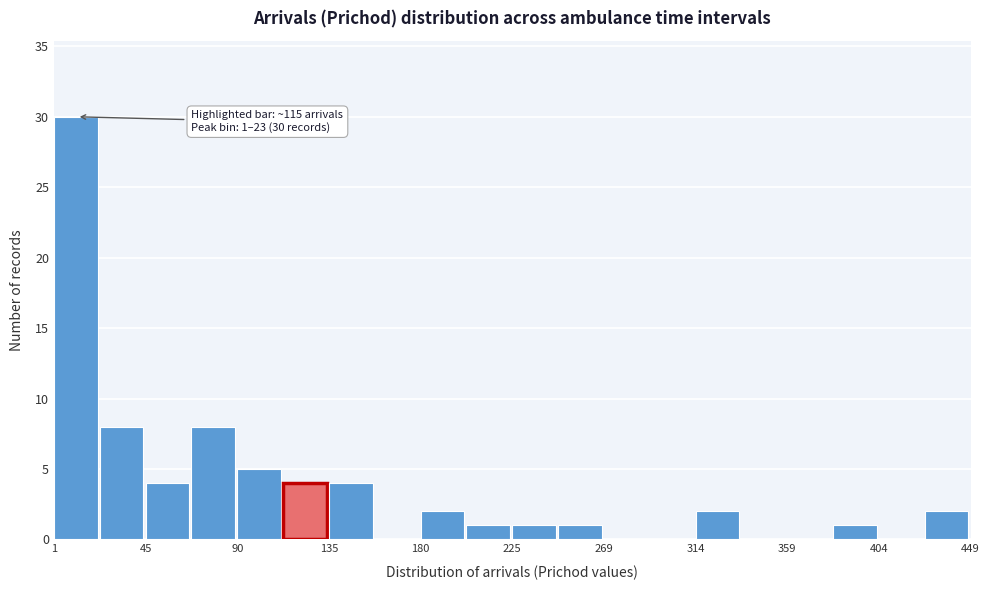

Over which range of the x-axis is the bar tallest?

0 to 25